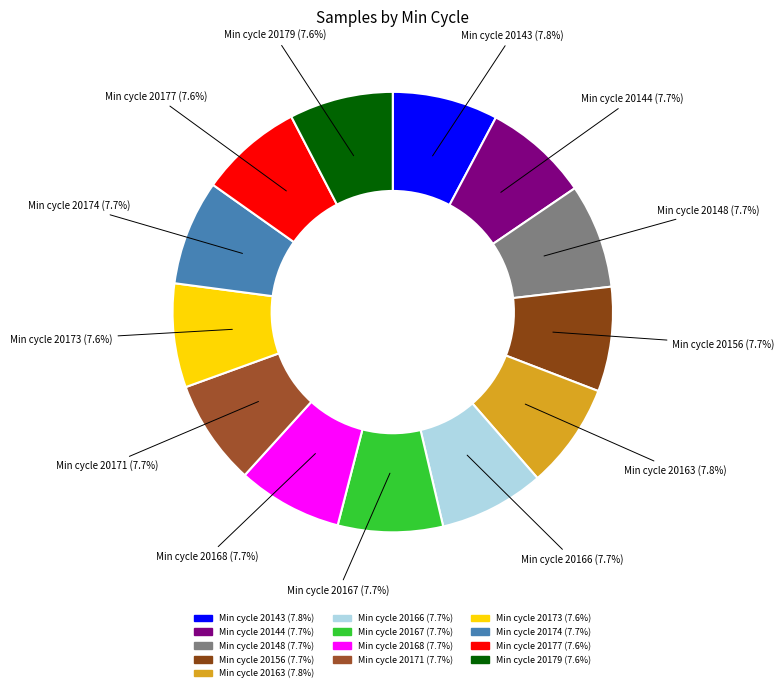

Is there any slice that represents more than half of the pie?

No